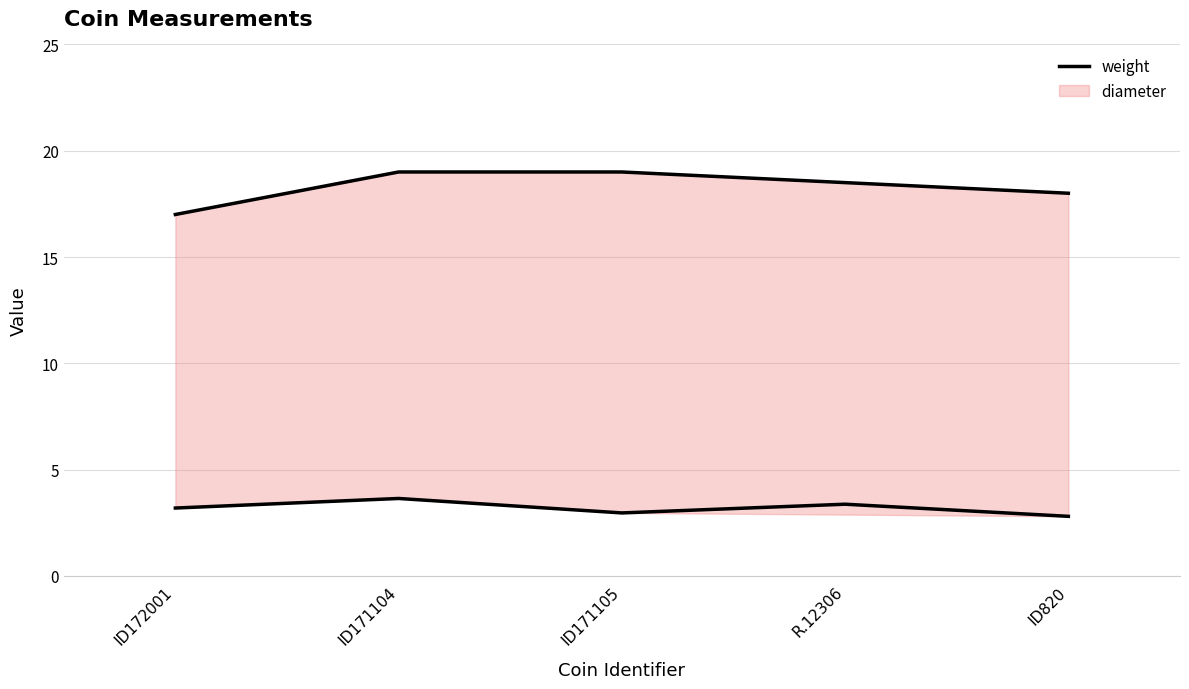

What is the difference between the second highest and minimum values?

0.6